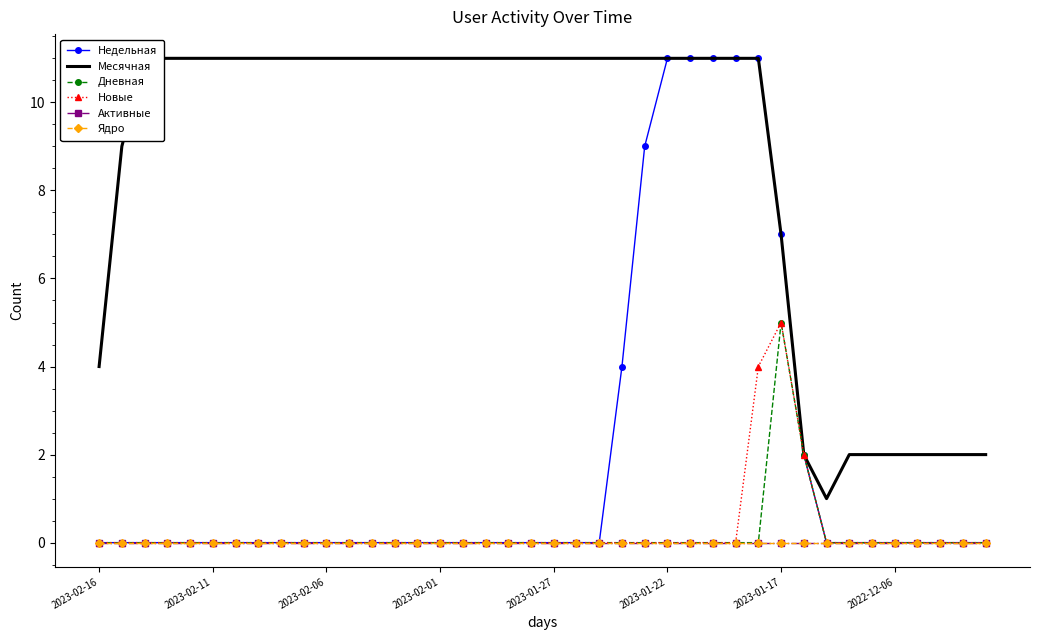

How many lines are shown in the chart?

6